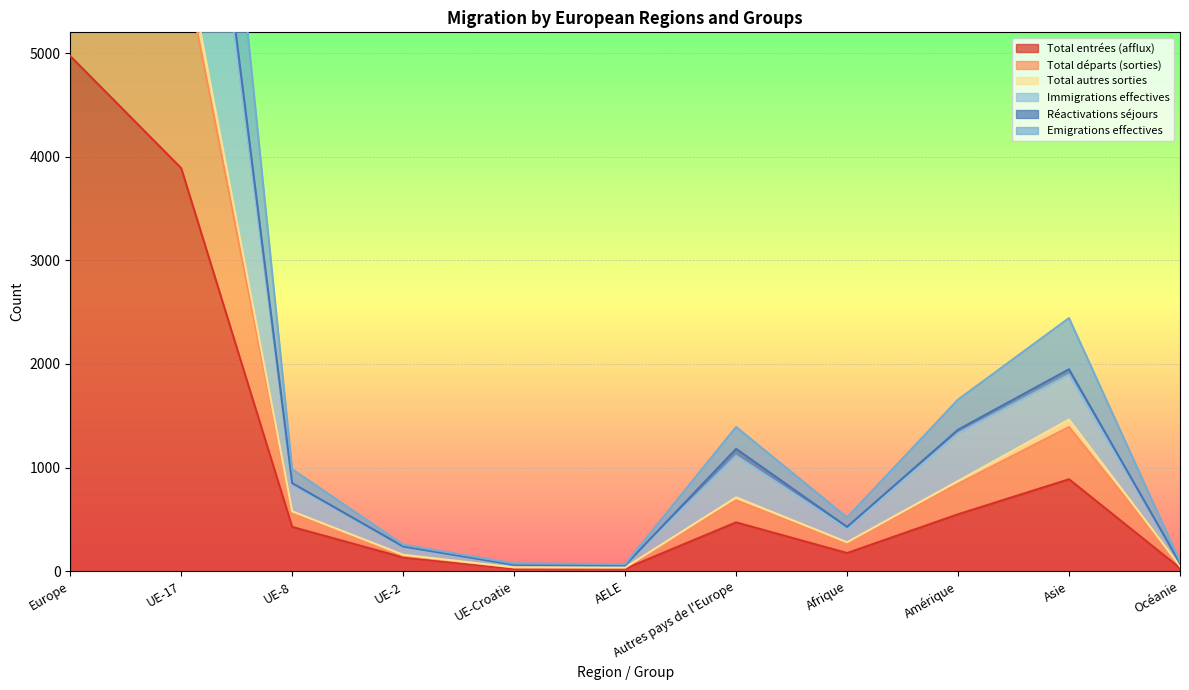

List the series in order of their peak value, highest first.

Emigrations effectives, Immigrations effectives, Réactivations séjours, Total départs (sorties), Total autres sorties, Total entrées (afflux)